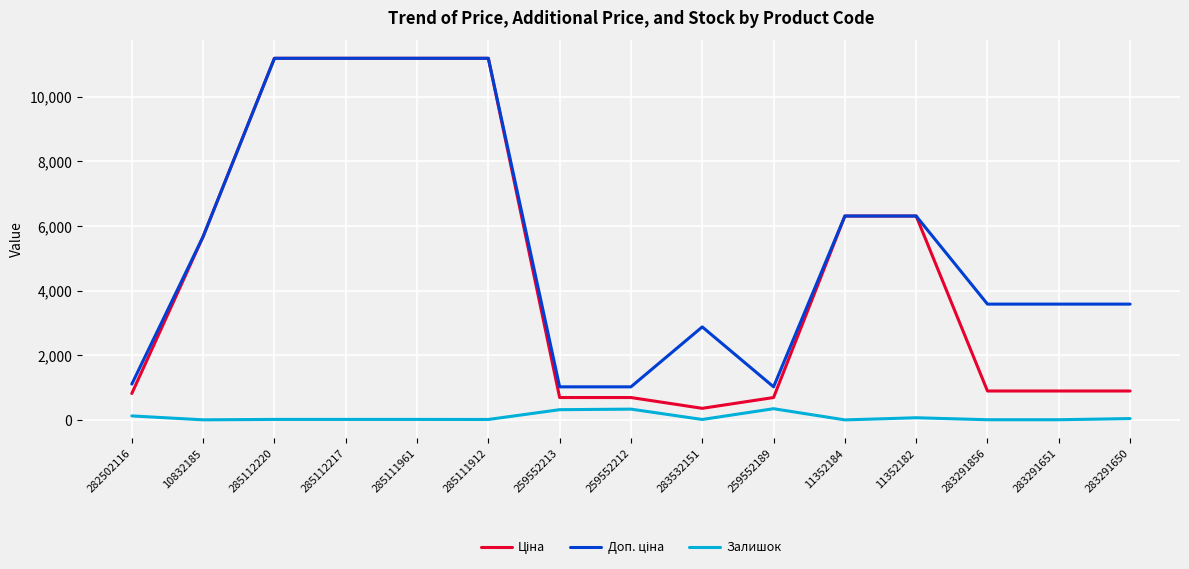

What is the greatest value displayed?

11188.2